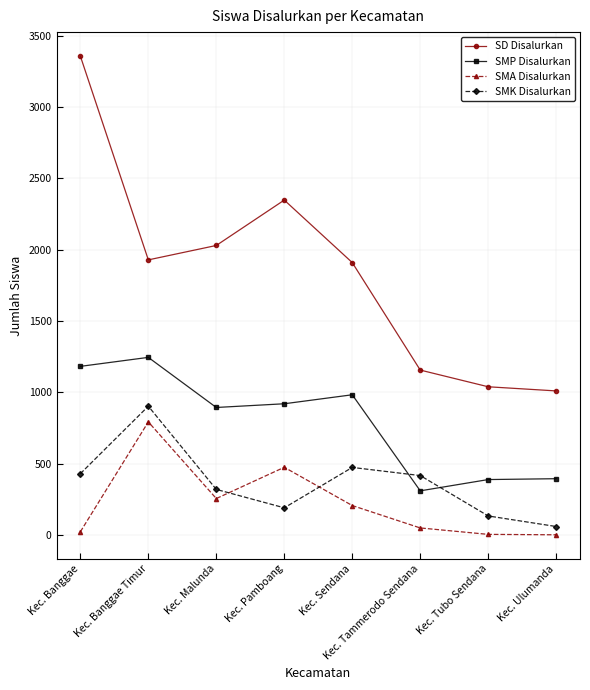

At which label does SMP Disalurkan reach its peak?

Kec. Banggae Timur